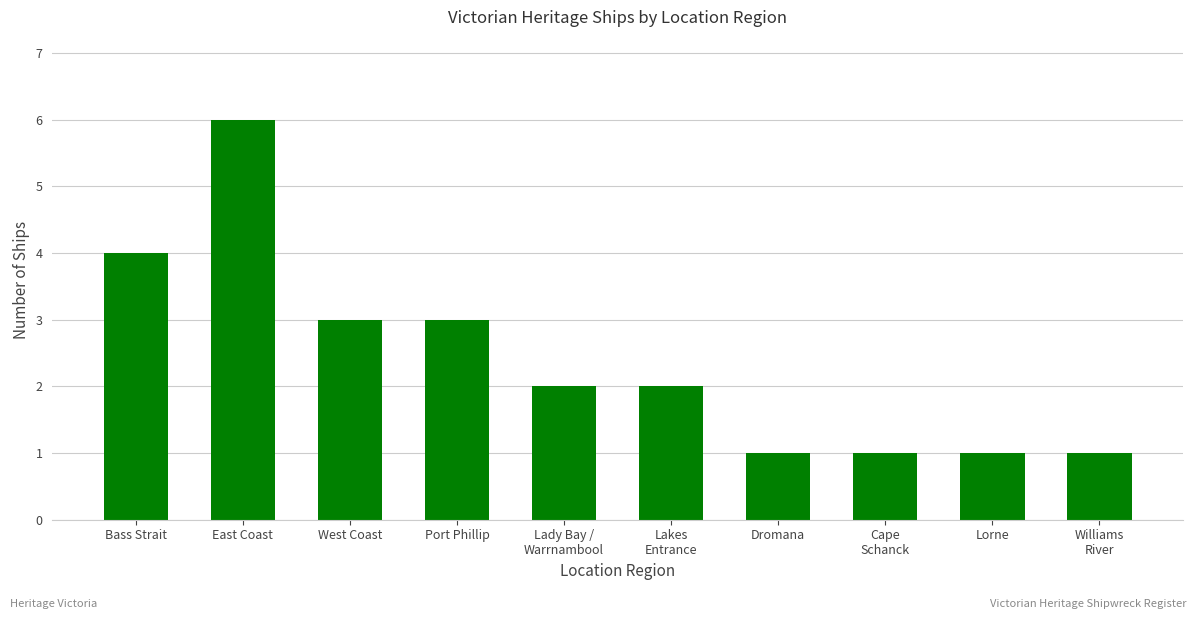

What is the sum of the values at Lakes
Entrance and West Coast?

5